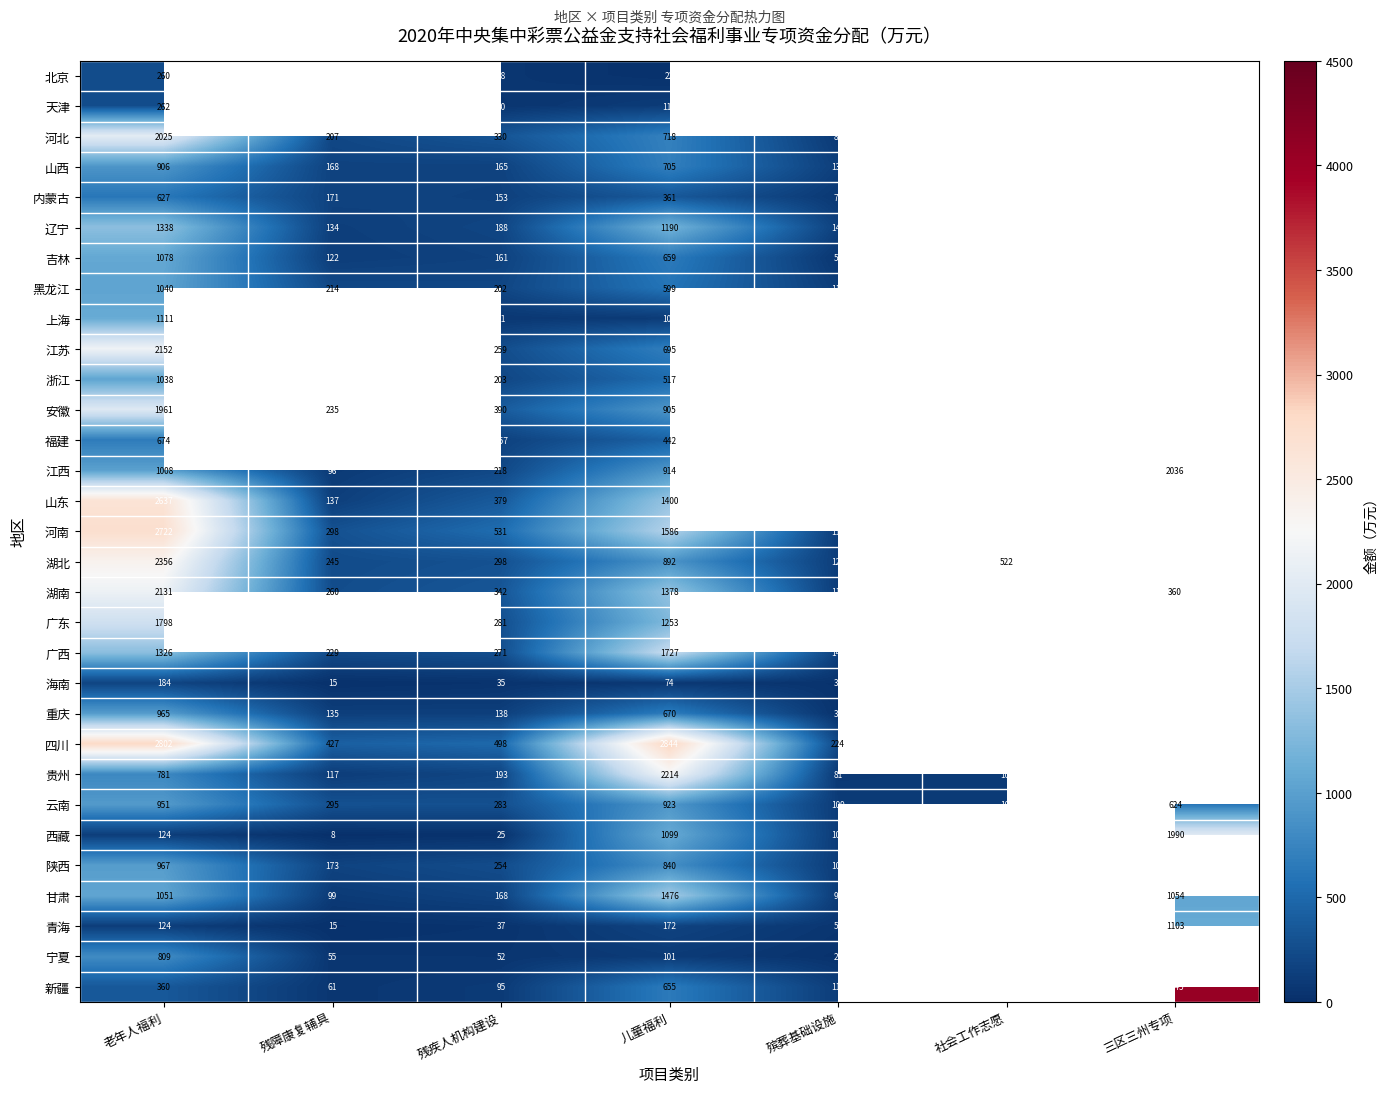

Is the value of 山西 at 残疾人机构建设 greater than the value of 西藏 at 殡葬基础设施?

Yes